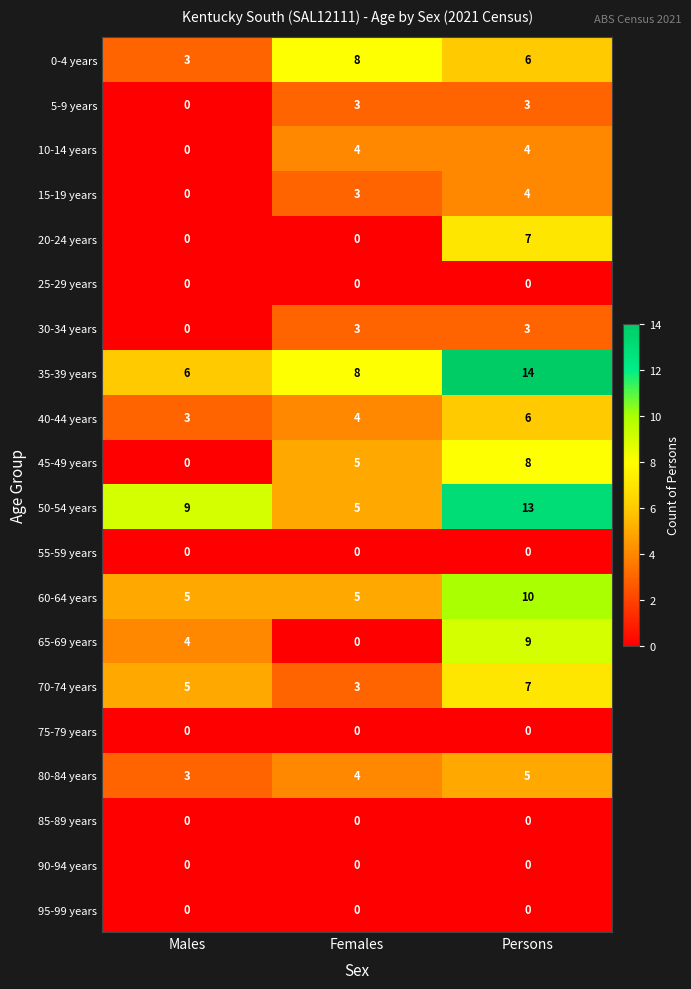

True or false: 35-39 years has a value of 19 at Persons.

False